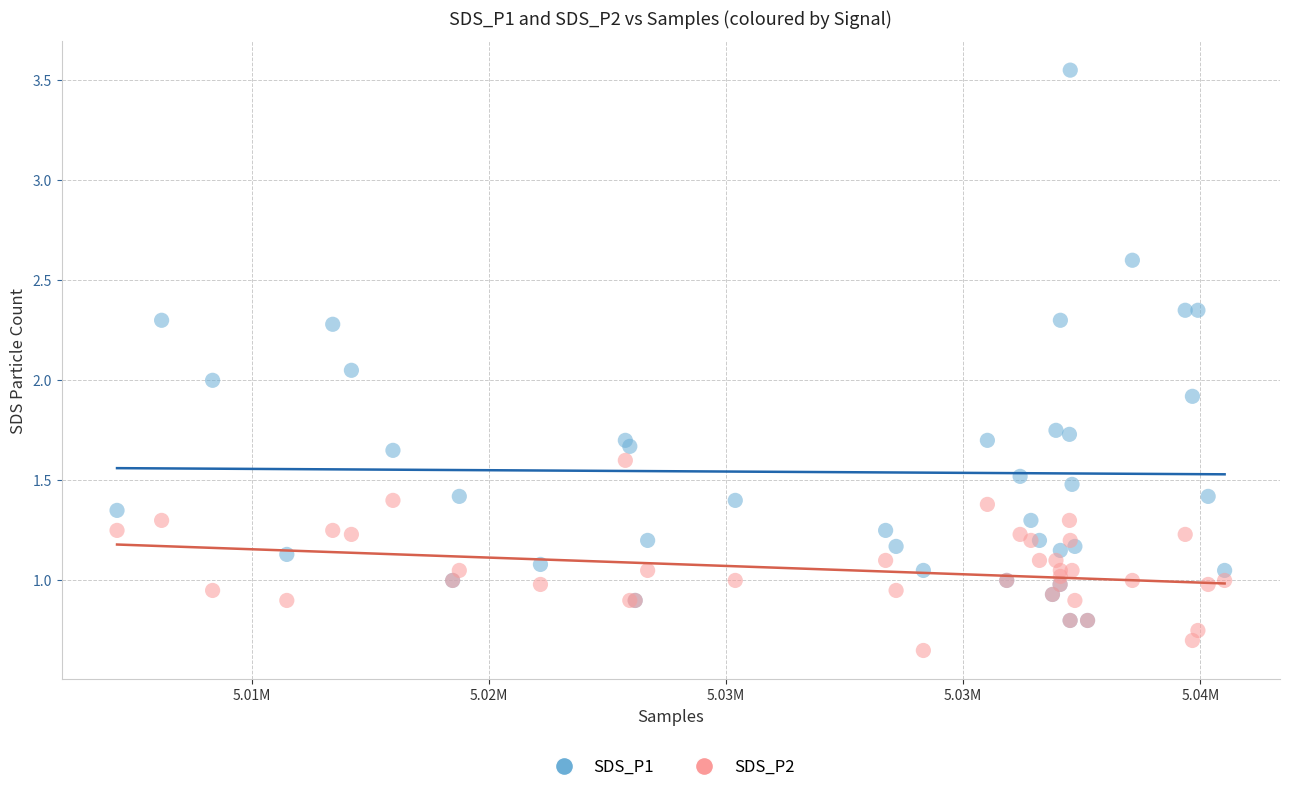

Which series reaches the minimum Y coordinate?

SDS_P2